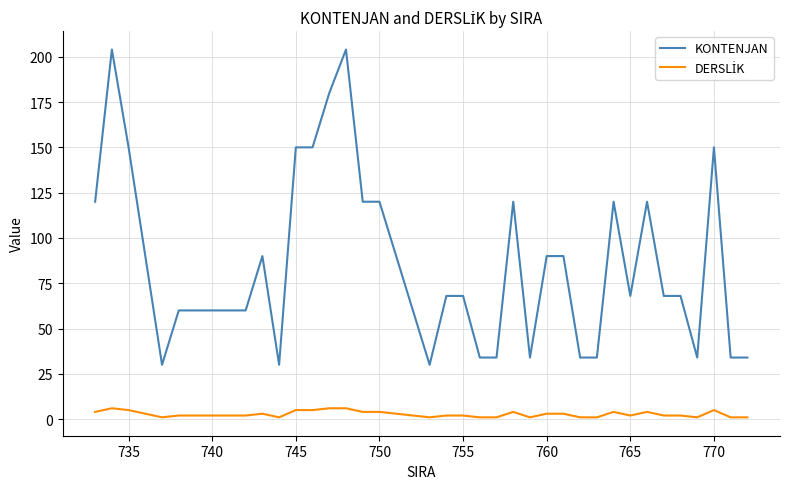

What is the maximum value shown in the chart?

204